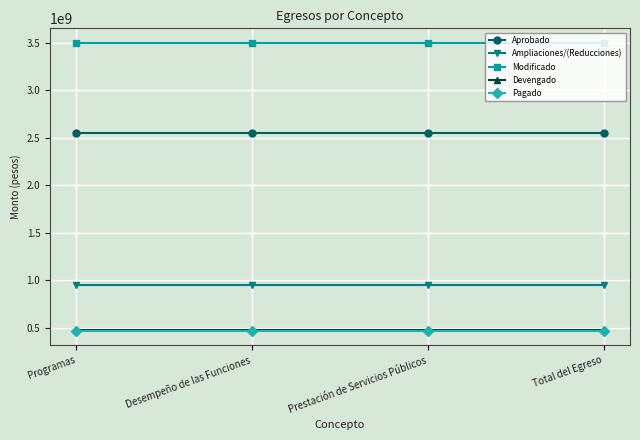

What are all the series names shown in the legend?

Aprobado, Ampliaciones/(Reducciones), Modificado, Devengado, Pagado